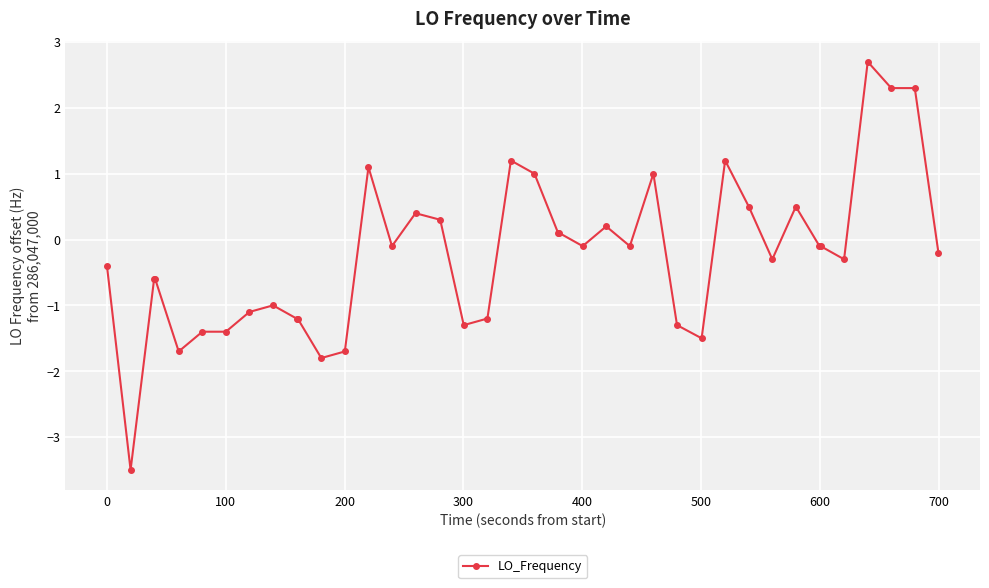

Does the chart display data point markers on the line(s)?

Yes